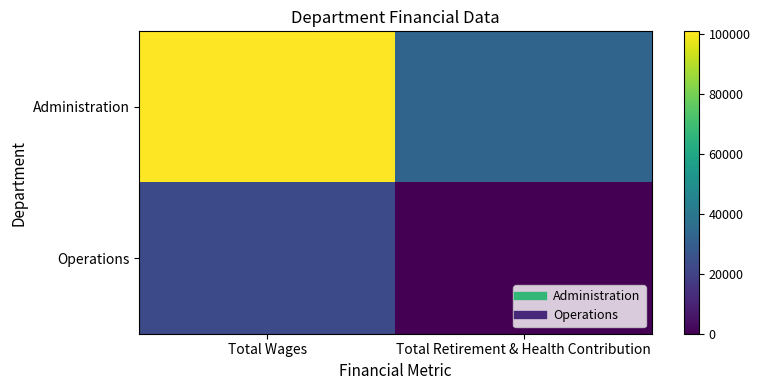

Between Total Wages and Total Retirement & Health Contribution, which is larger?

Total Wages